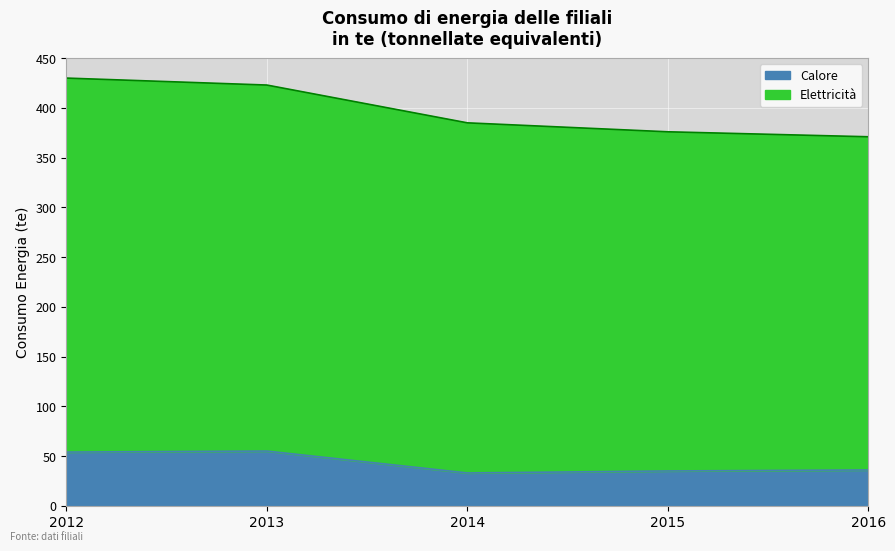

True or false: Elettricità and Calore cross at least once.

False